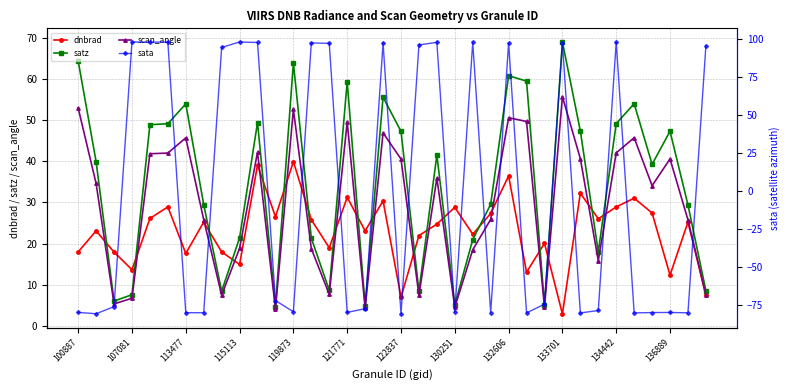

How many positive values does the sata series have?

16